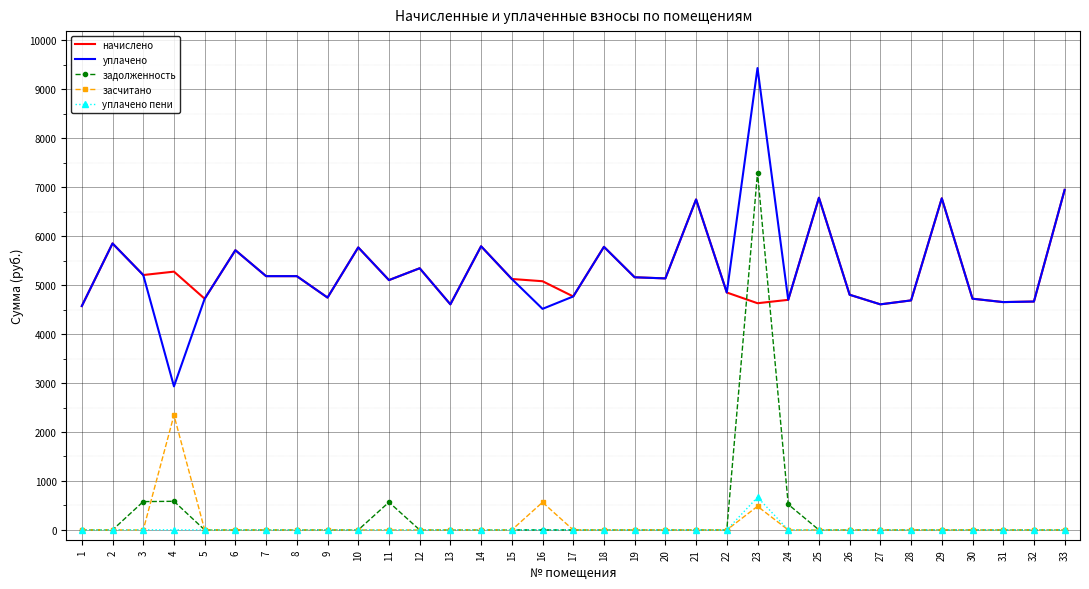

What is the maximum value for засчитано?

2343.7